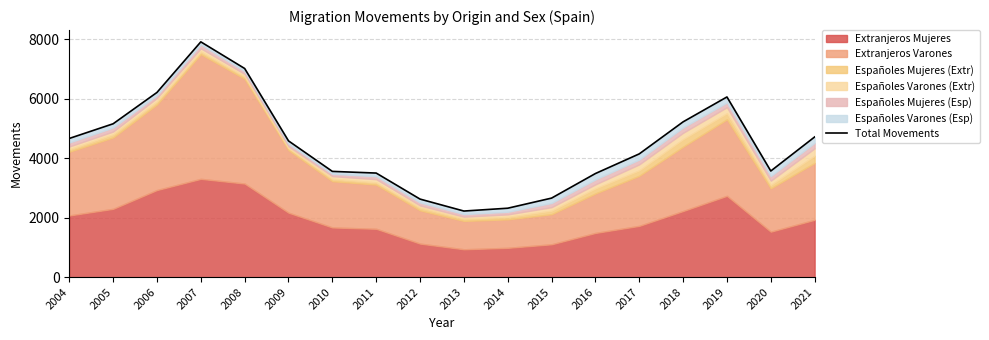

How many interior local peaks (higher than both neighbors) does the data have?

2